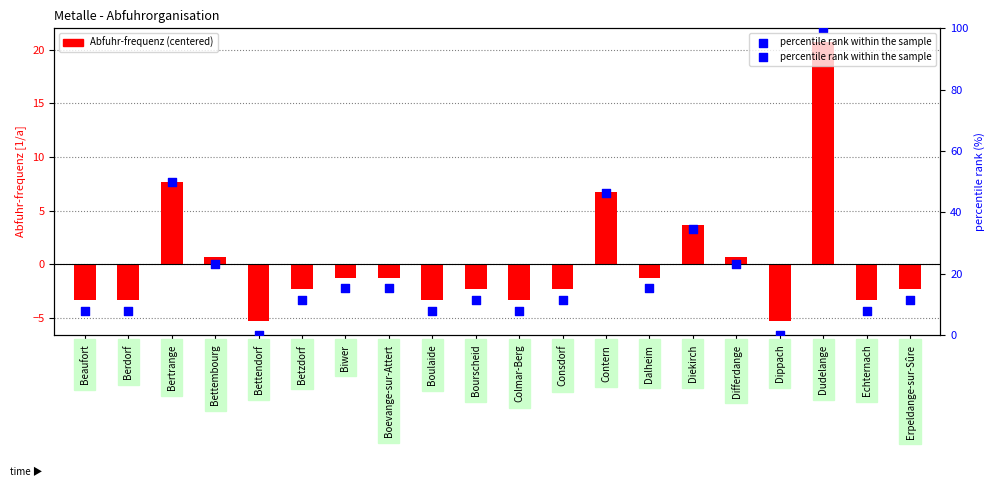

At how many categories does at least one series exceed 24?

4